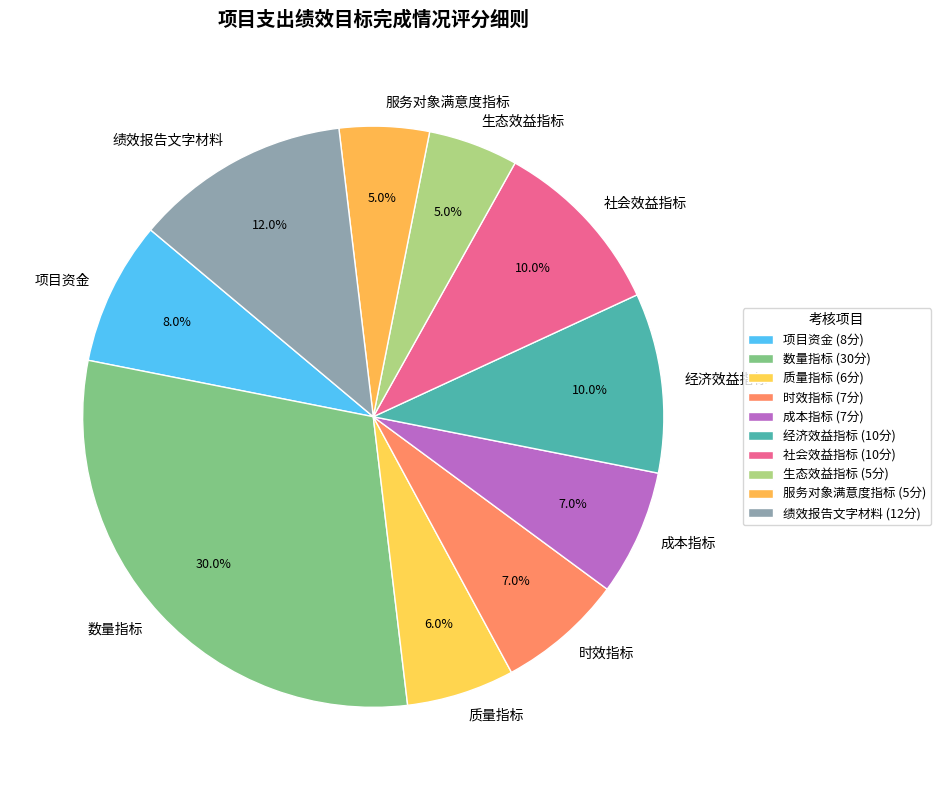

Which slice is the largest?

数量指标